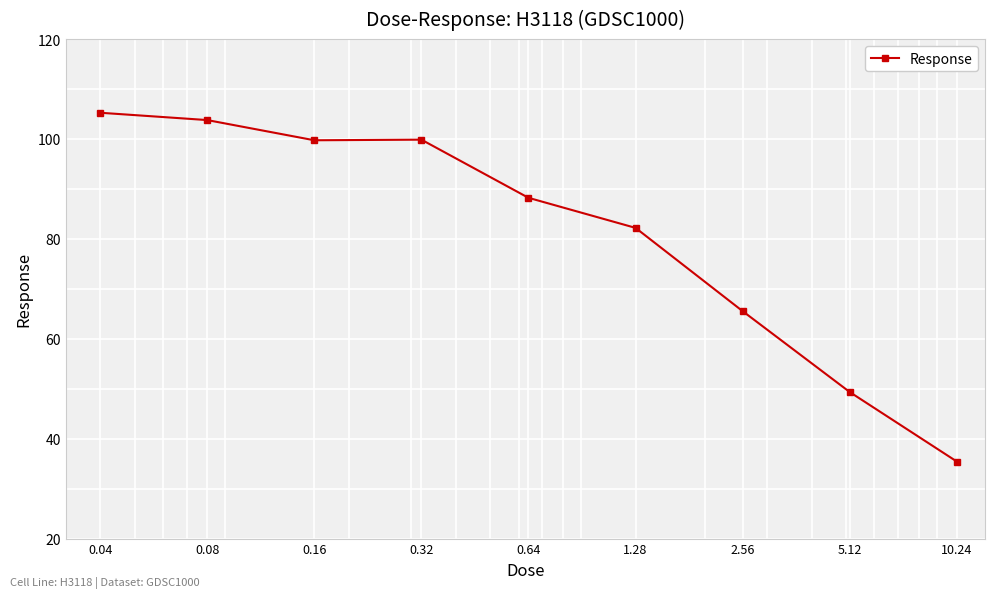

What is the value of the 8th point from the left?

49.3